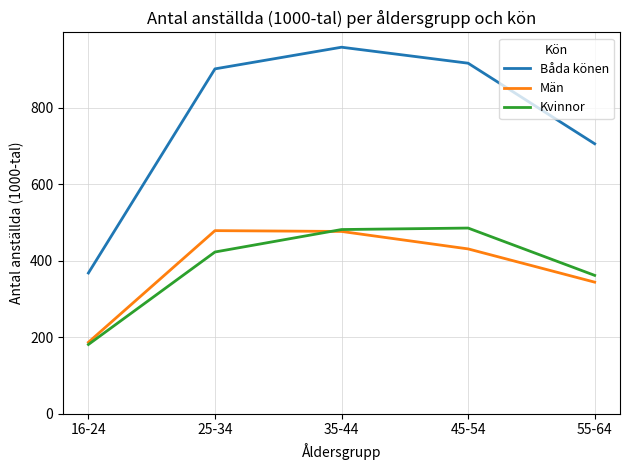

True or false: Män and Båda könen intersect in this chart.

False